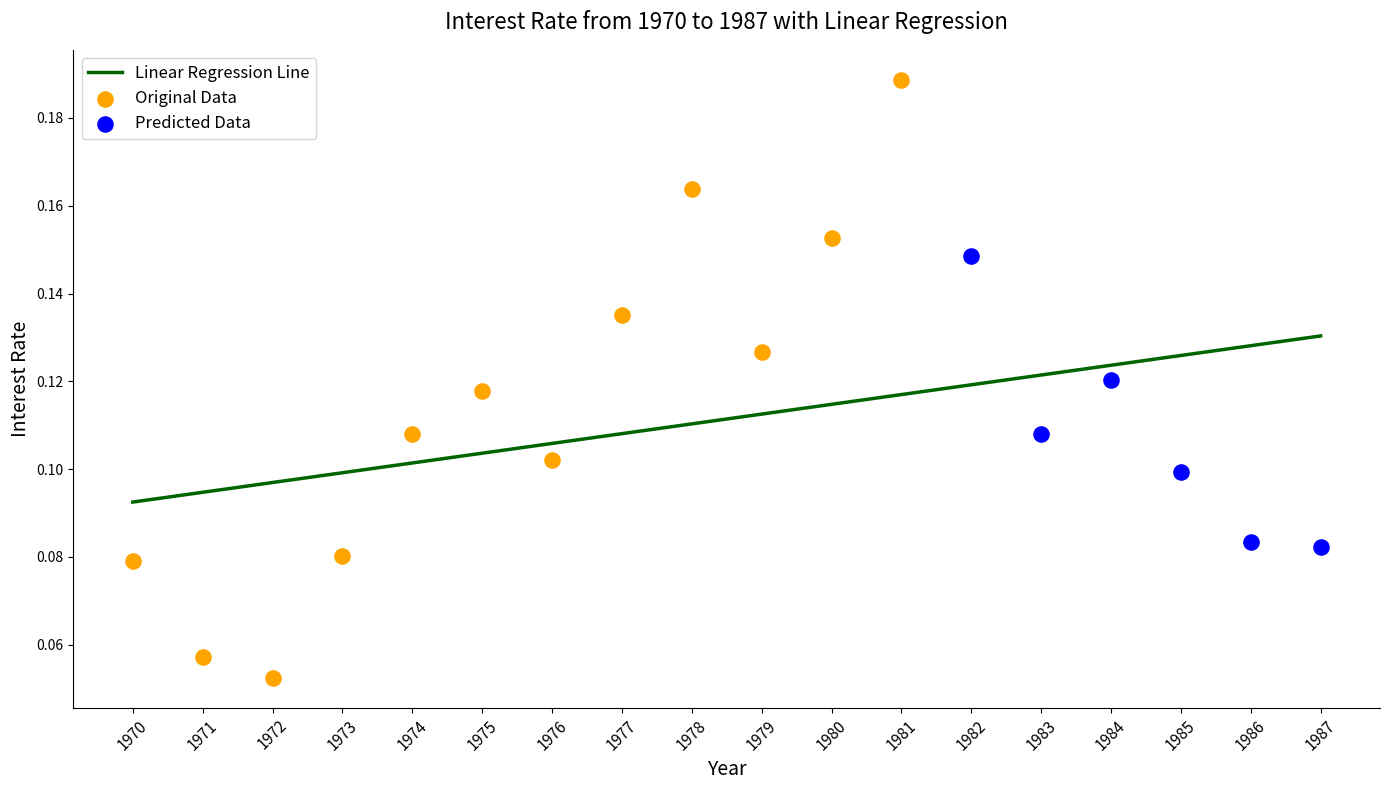

Which has a higher value, 1984 or 1977?

1977